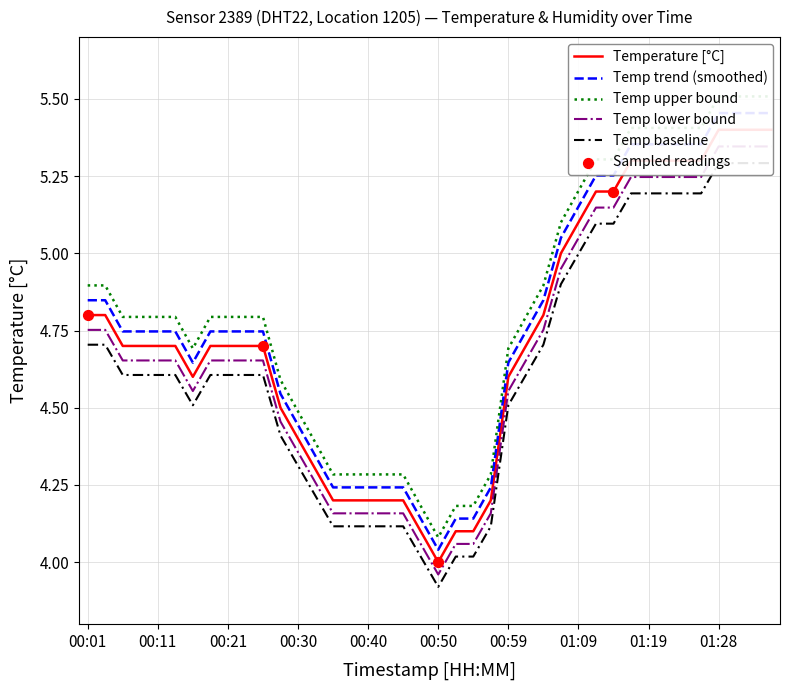

What is the ratio of the value at 01:07 to the value at 00:47?

1.2